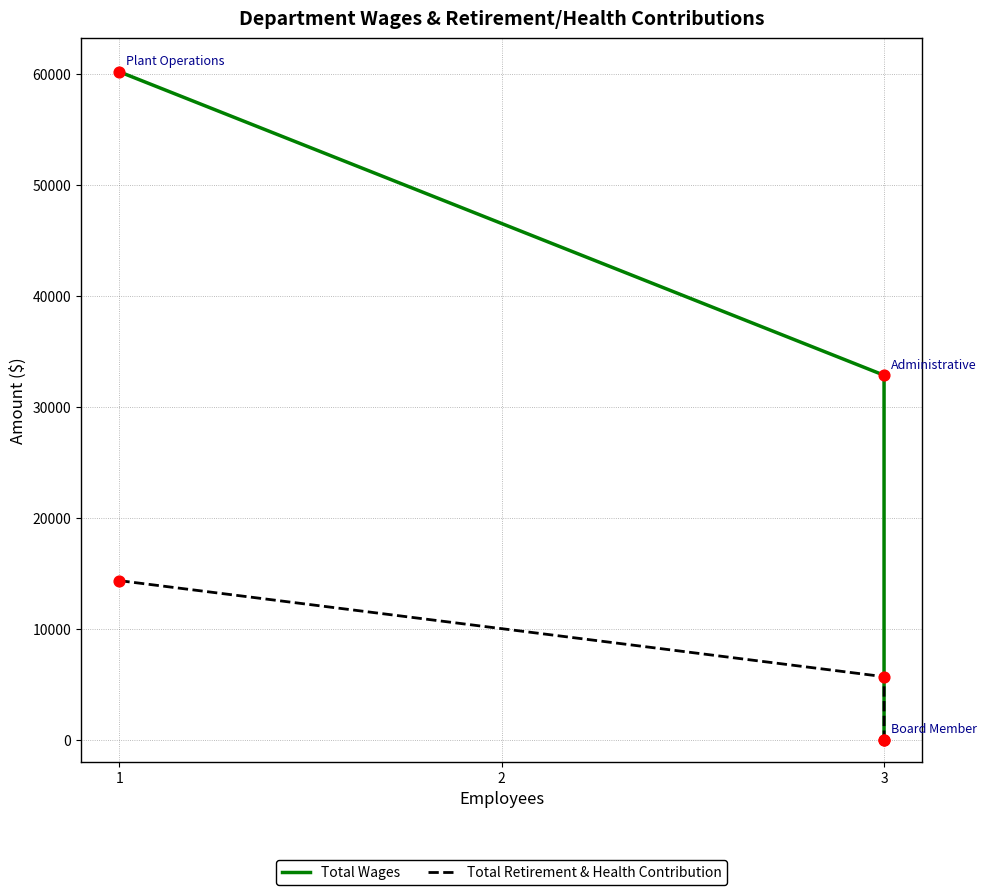

Which series has the largest total across all categories?

Total Wages